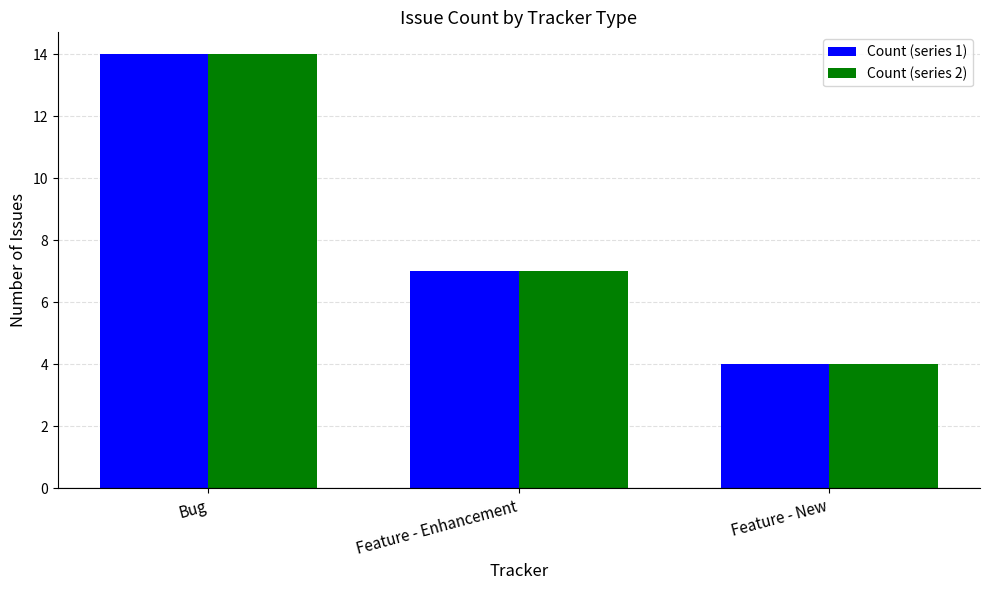

List the labels in order of Count (series 1) value, largest first.

Bug, Feature - Enhancement, Feature - New